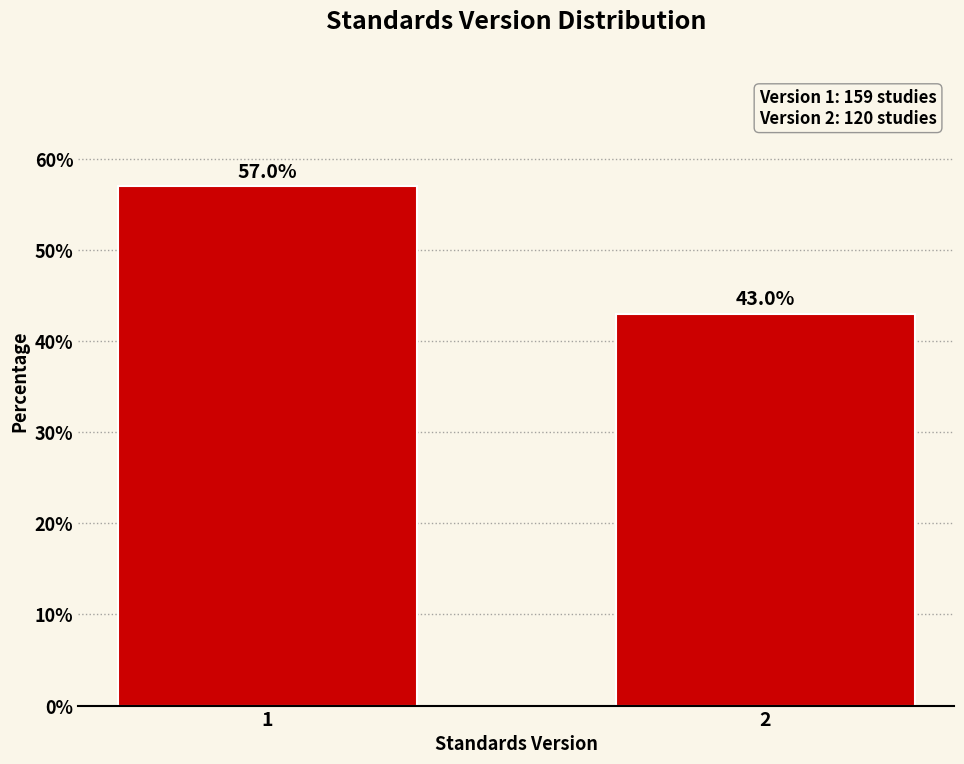

Reading left to right, what are all the values shown in this chart?

1=57.0	2=43.0